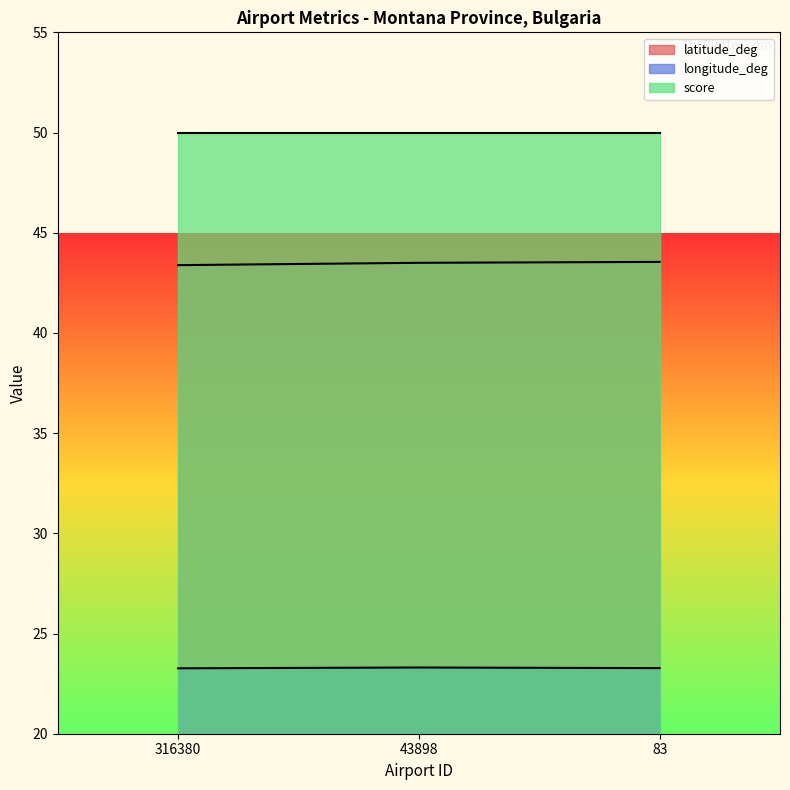

What is the total value across all series at 316380?

116.6